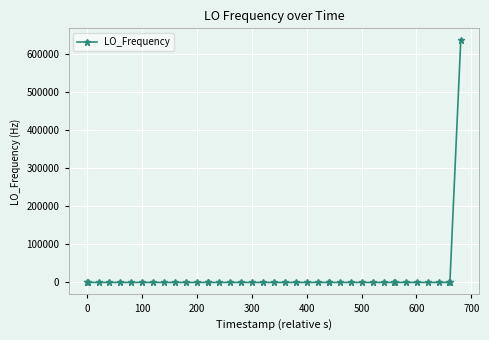

What is the sum of all values?

635709.2